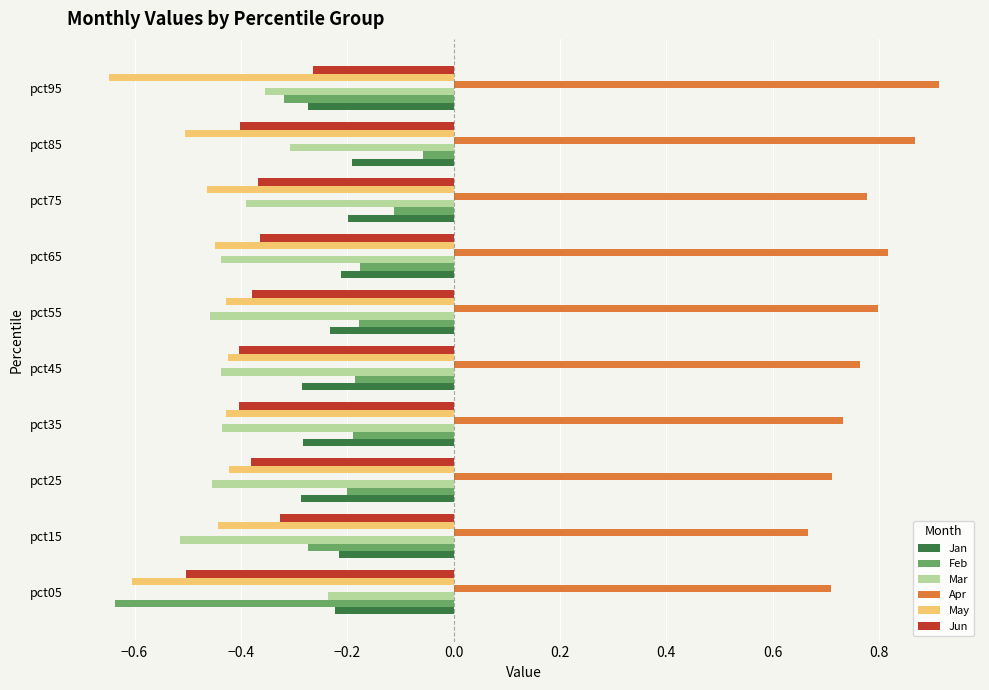

Which series has the widest spread of values?

Feb